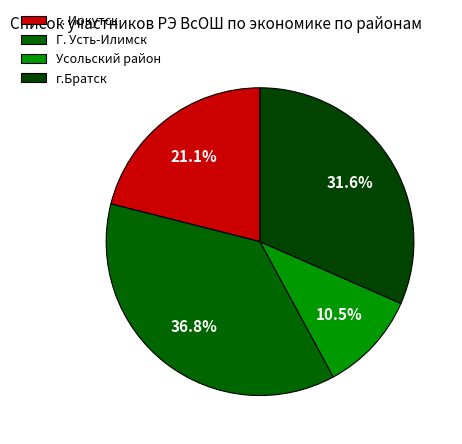

What percentage is the Г. Усть-Илимск slice, to the nearest percent?

37%